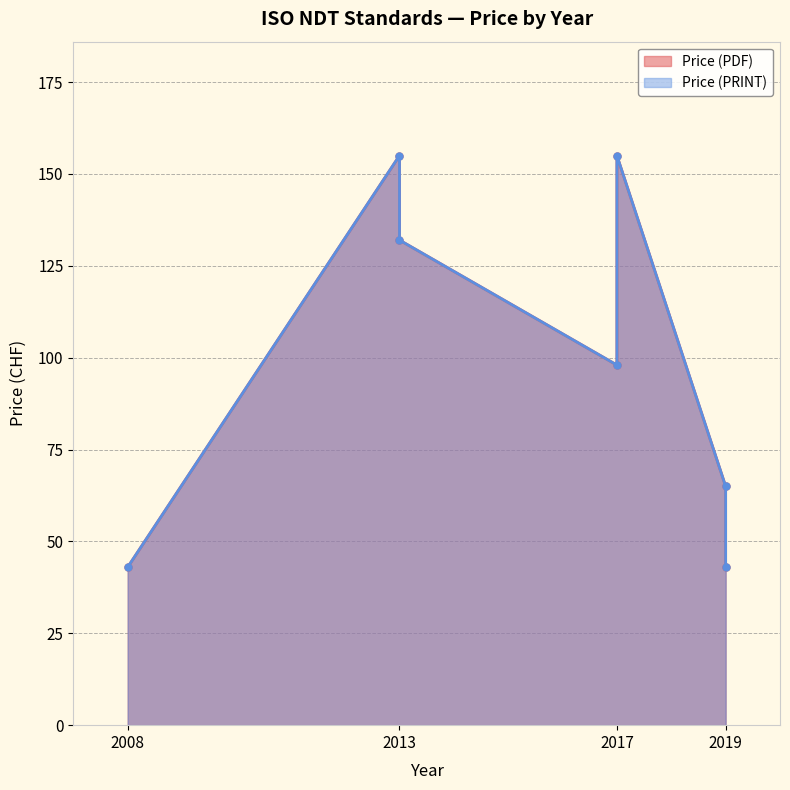

How many categories are shown in the chart?

7